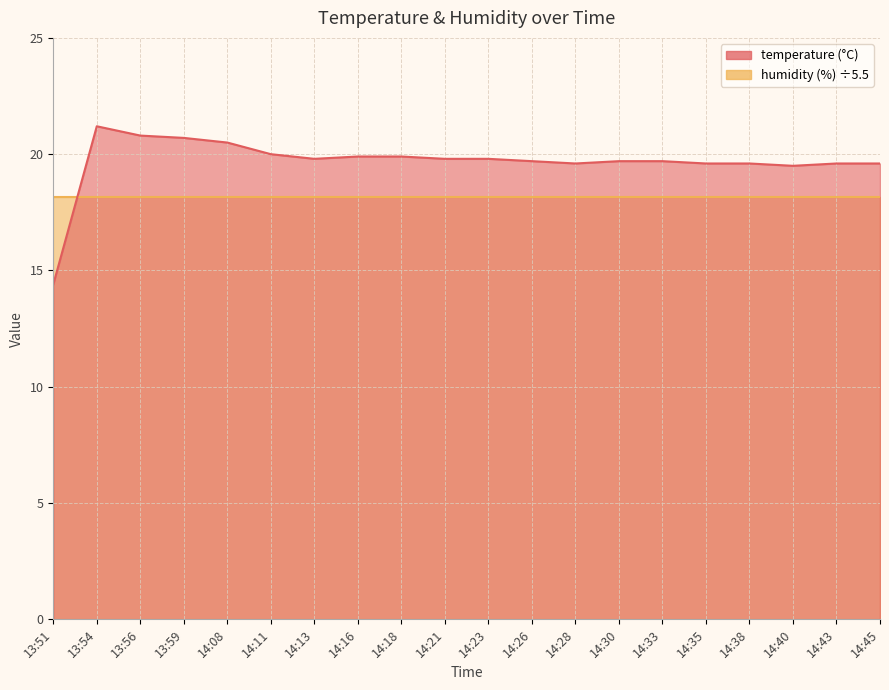

The value at 14:13 is 19.8. True or false?

True